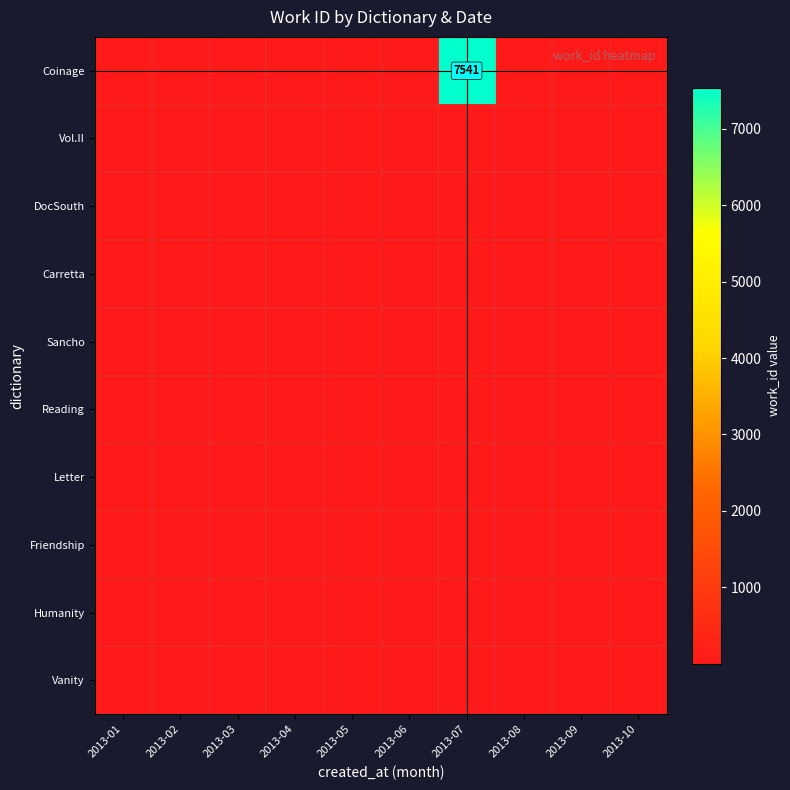

Rank the series at 2013-01 from highest to lowest value.

Coinage, Vol.II, DocSouth, Carretta, Sancho, Reading, Letter, Friendship, Humanity, Vanity